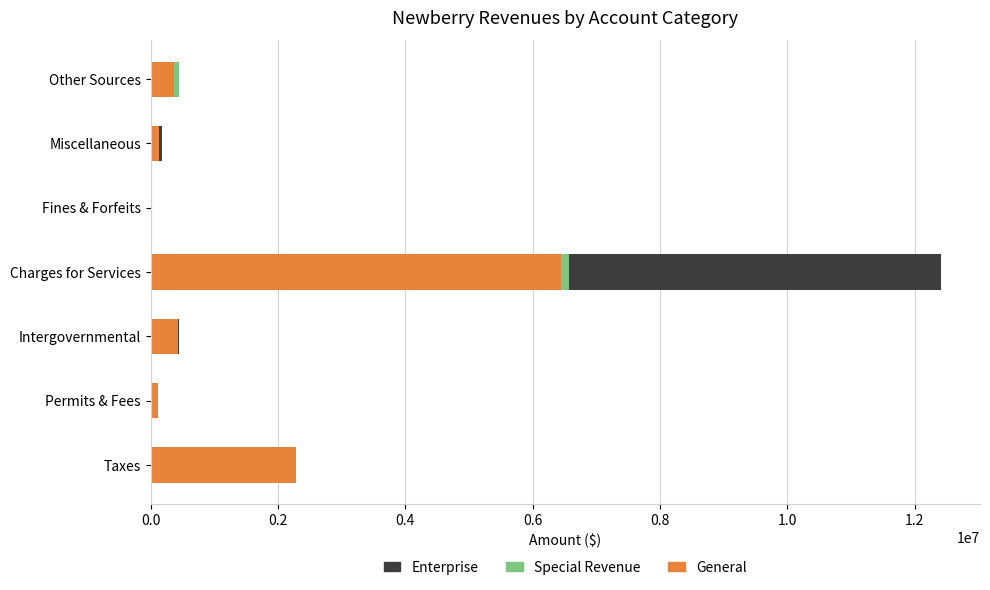

At which category is the sum across all series the highest?

Charges for Services